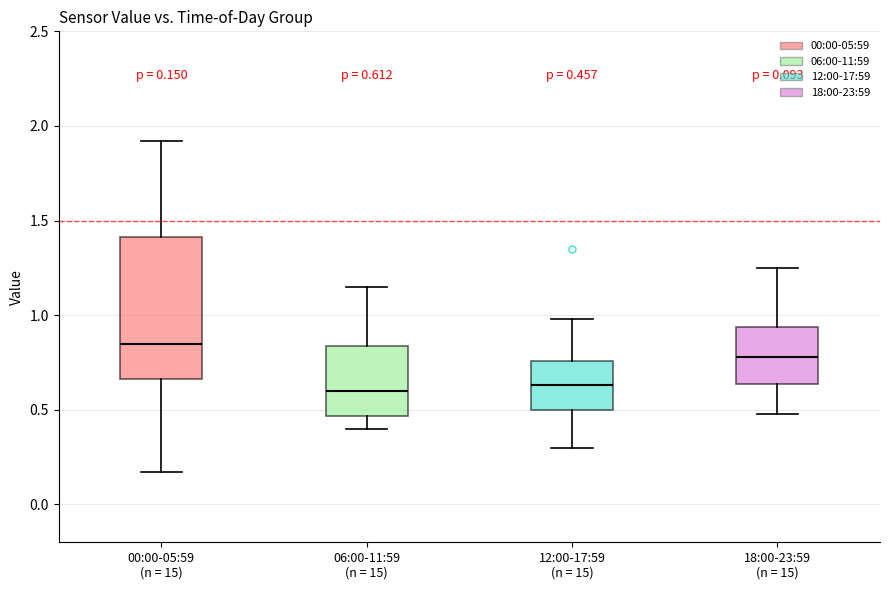

Which box is the tallest, from its lower edge to its upper edge?

00:00-05:59 (n = 15)